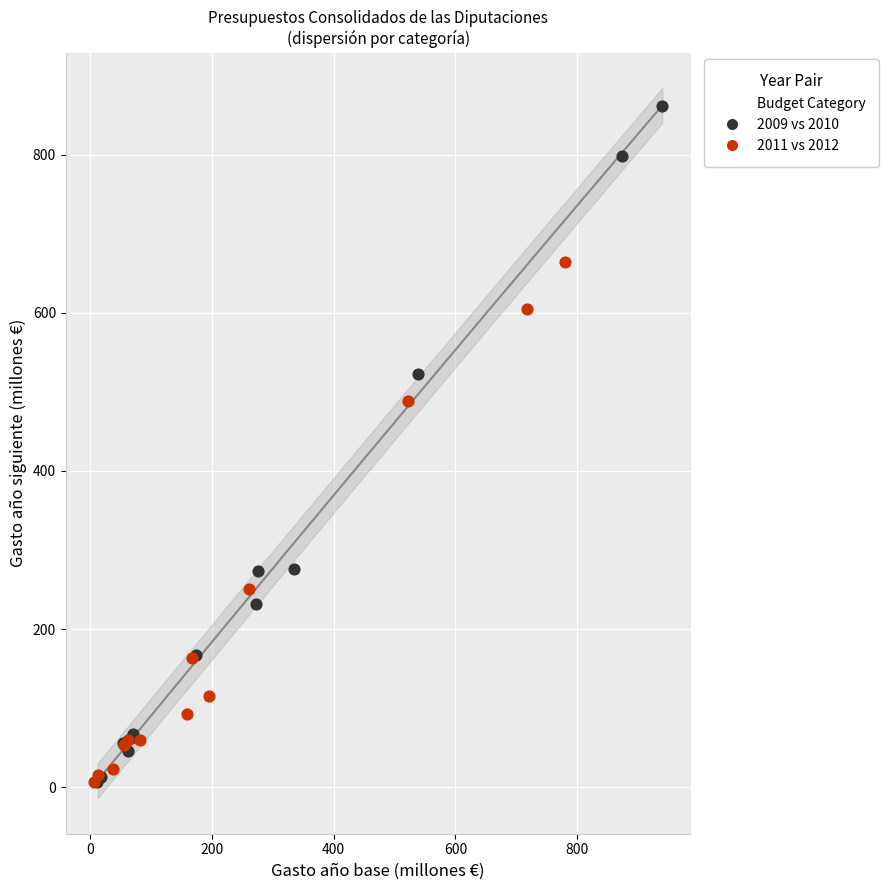

Which series reaches the maximum Y coordinate?

2009 vs 2010